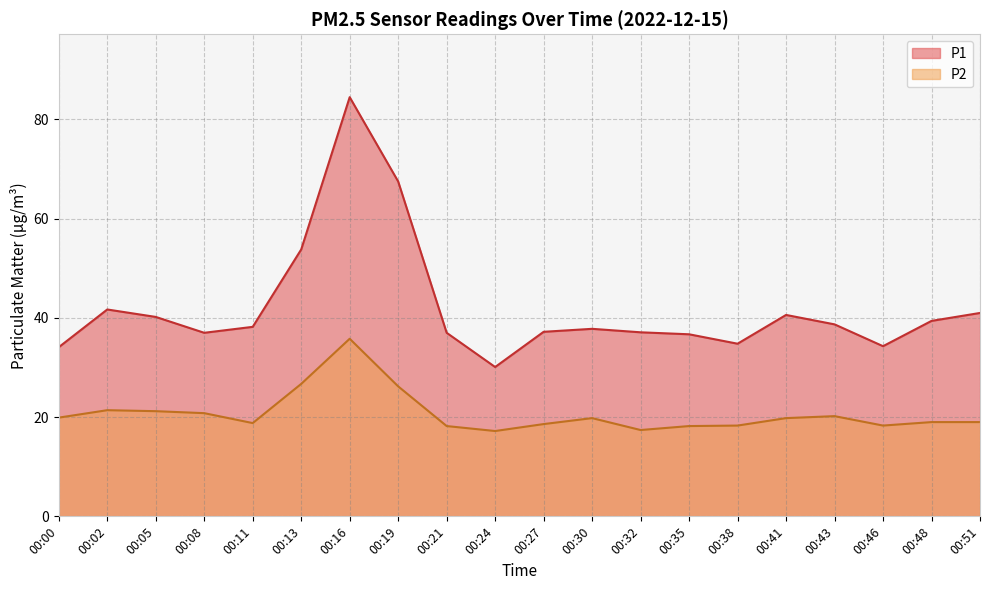

What is the maximum value shown in the chart?

84.5